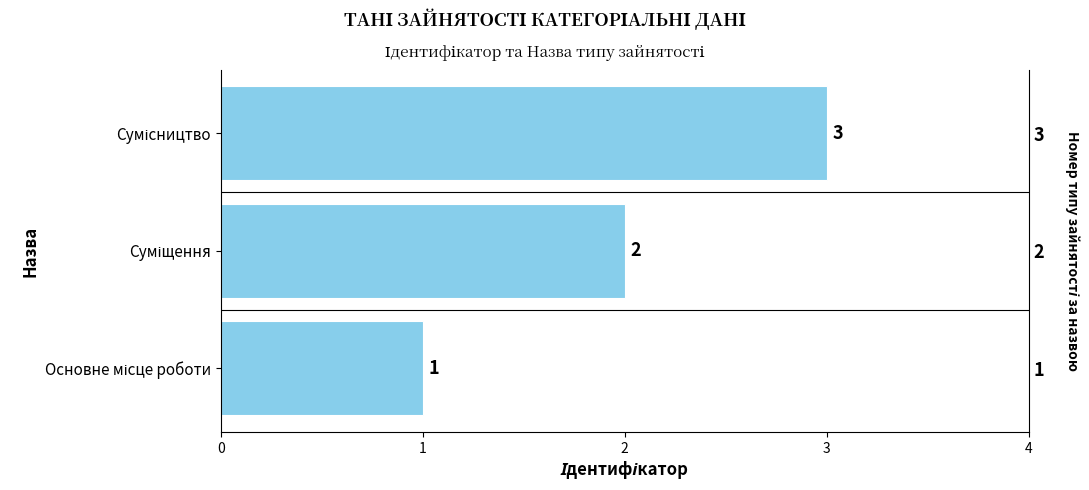

What is the value of the 1st bar from the left?

1